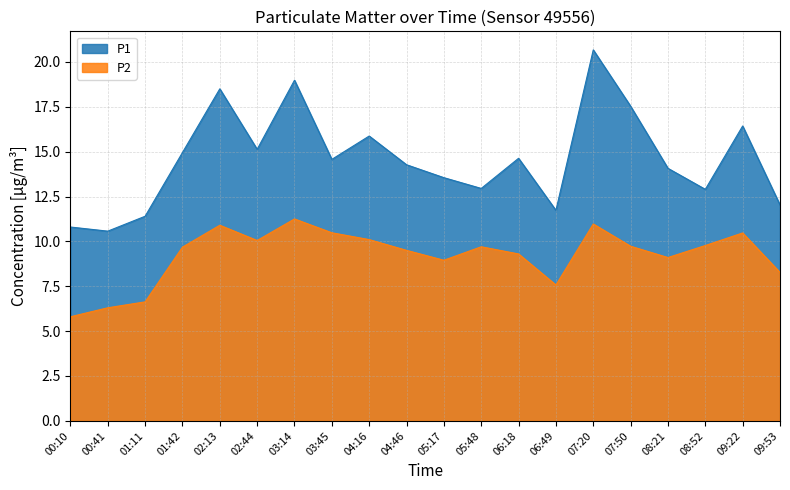

What is the difference between the maximum and minimum values in the P1 series?

10.1